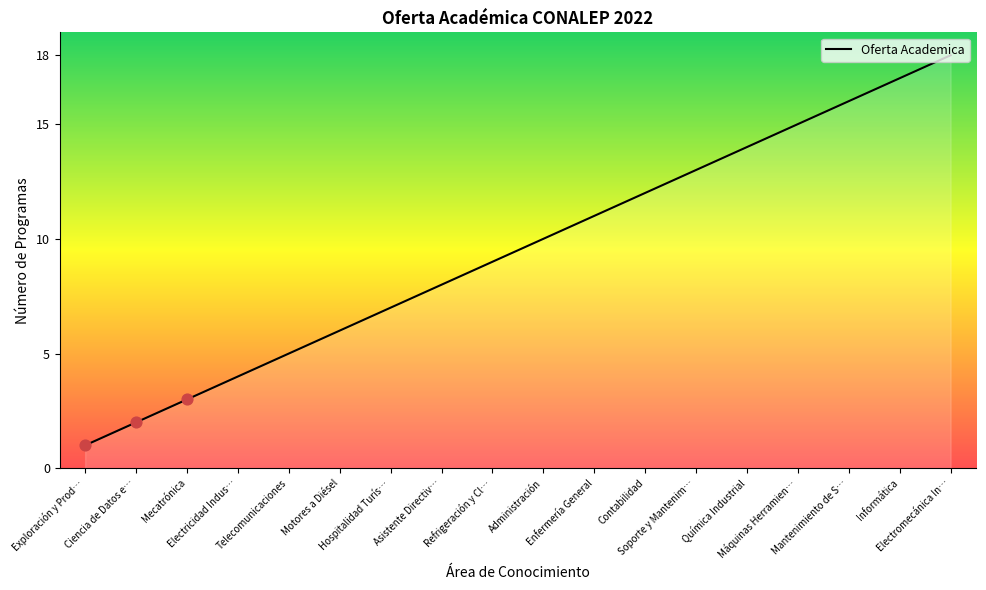

What is the ratio of the value at Telecomunicaciones to the value at Química Industrial?

0.4